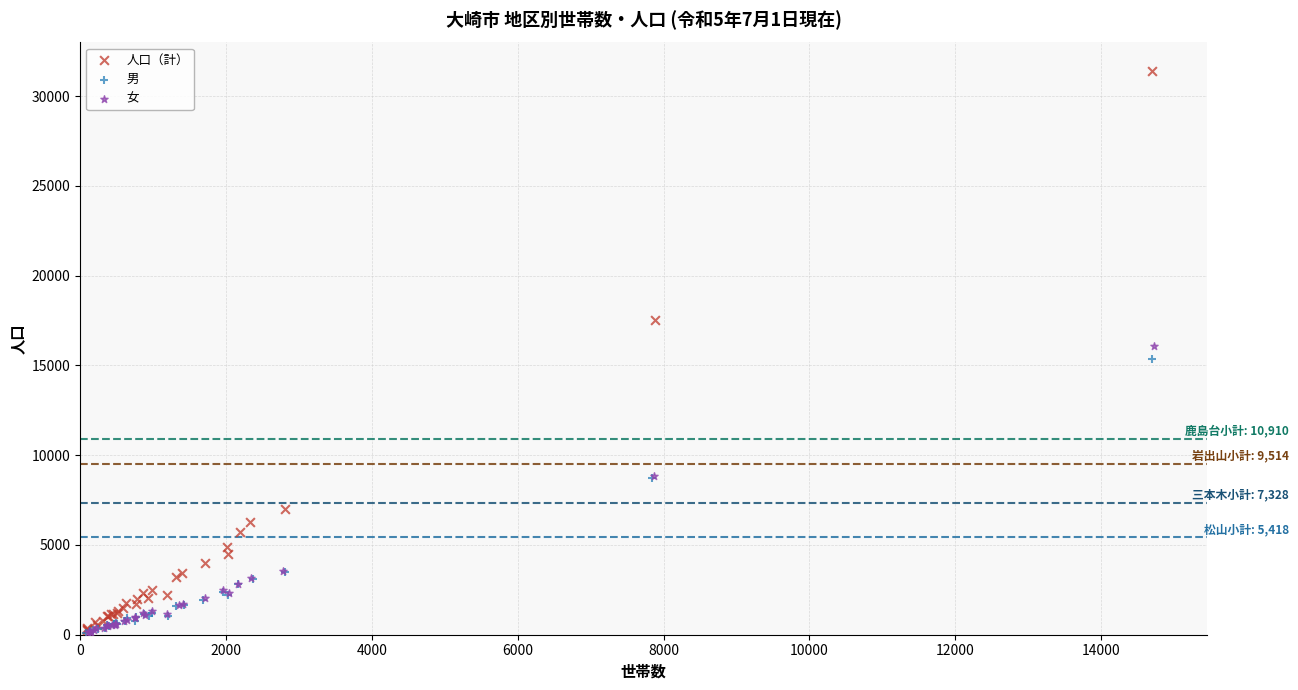

Which series reaches the maximum Y coordinate?

人口（計）